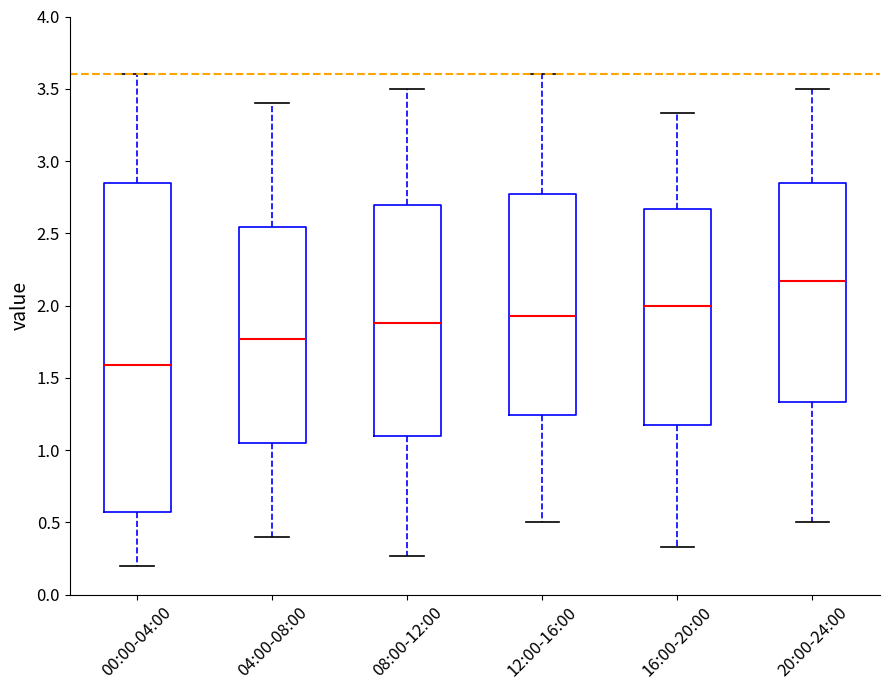

Which box's median line is the highest?

20:00-24:00